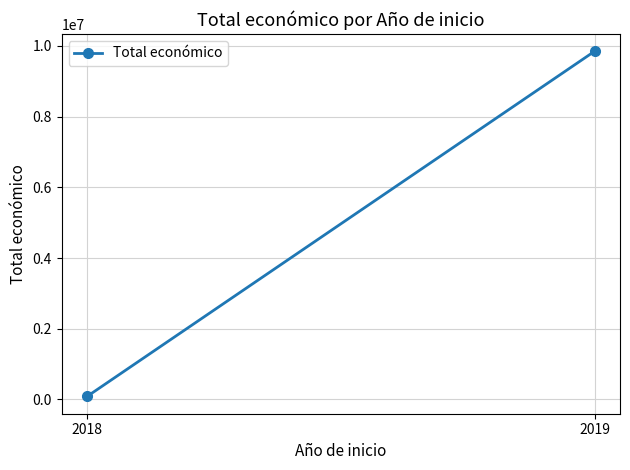

Reading right to left, what are all the values shown in this chart?

9847932	84108